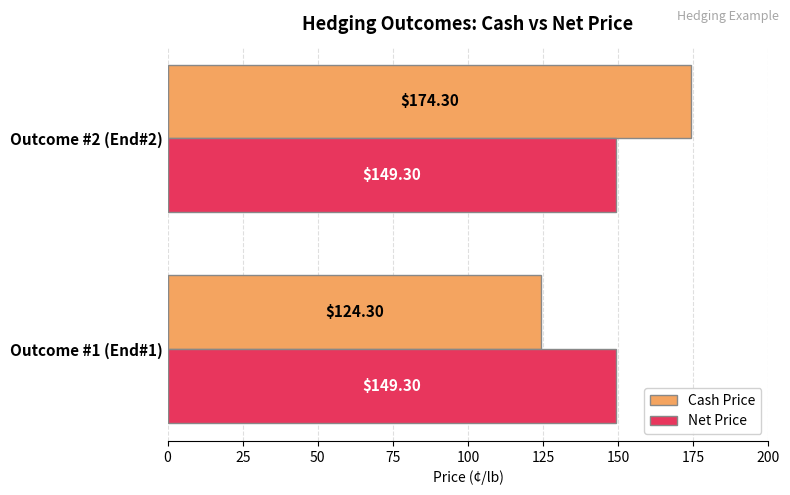

At Outcome #1 (End#1), list the series in order from smallest to largest.

Cash Price, Net Price